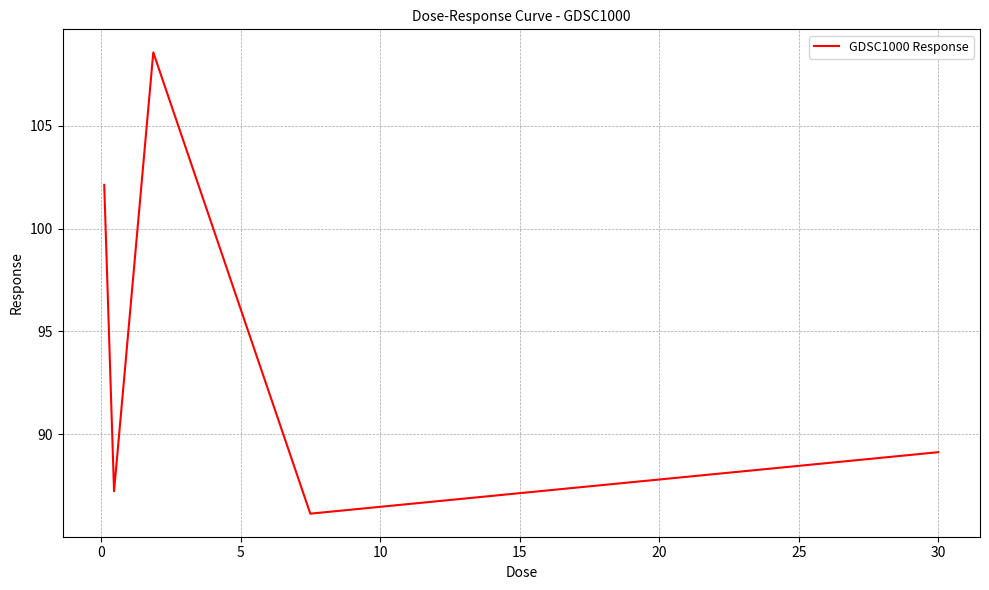

True or false: there are more than 2 points higher than both neighbors.

False